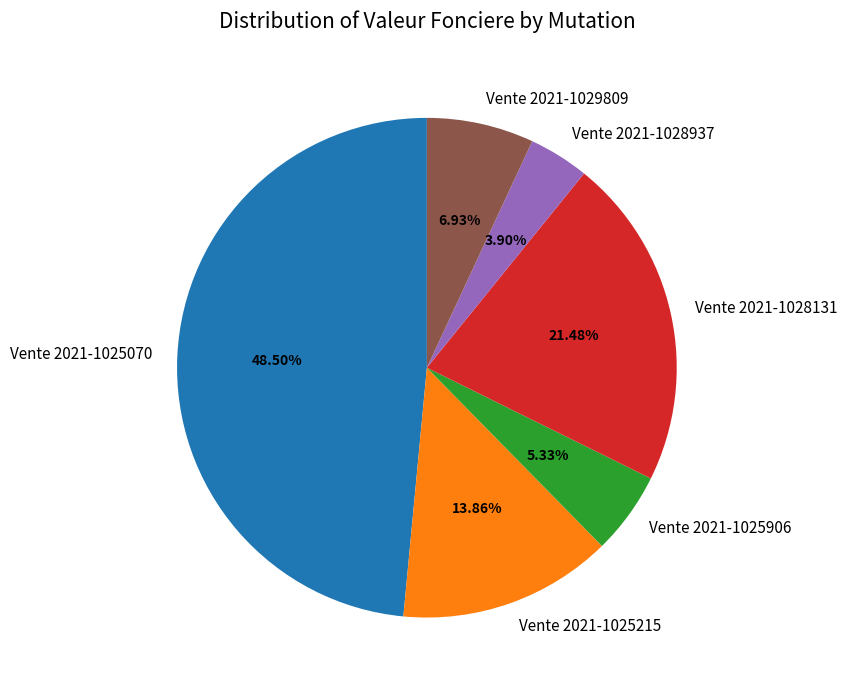

Which category has the smallest portion of the pie?

Vente 2021-1028937